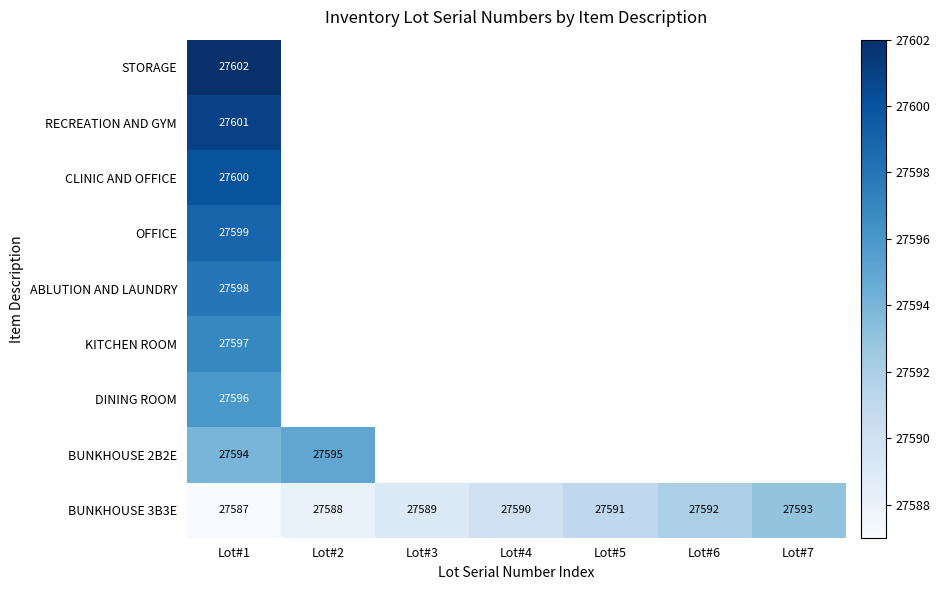

Which label corresponds to the largest value in the chart?

Lot#1